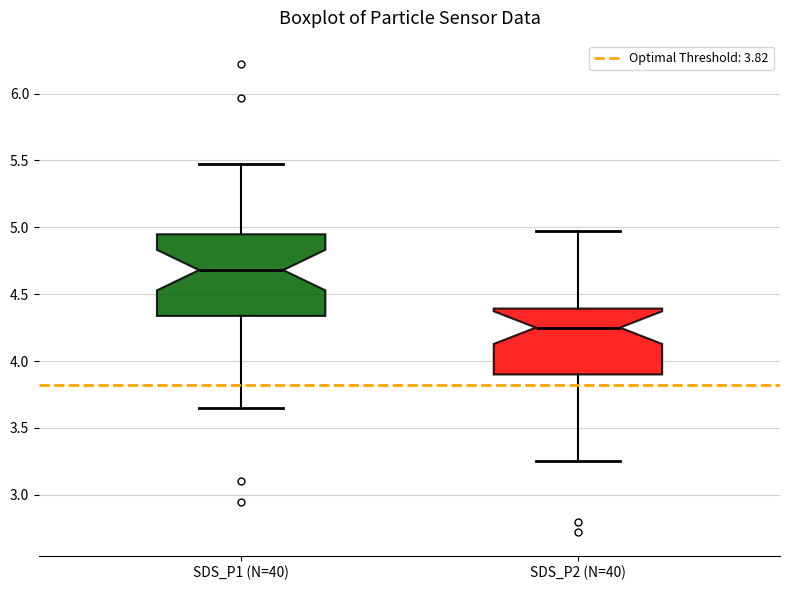

Reading left to right, transcribe this box plot: for each box, give where its median line is, the range the box spans, and where its two whiskers end, as read against the y-axis. The values are not printed on the chart, so give them approximately, as read against the axis.

SDS_P1 (N=40): median 4.70, box 4.35 to 4.95, whiskers 3.65 to 5.45
SDS_P2 (N=40): median 4.25, box 3.90 to 4.40, whiskers 3.25 to 4.95